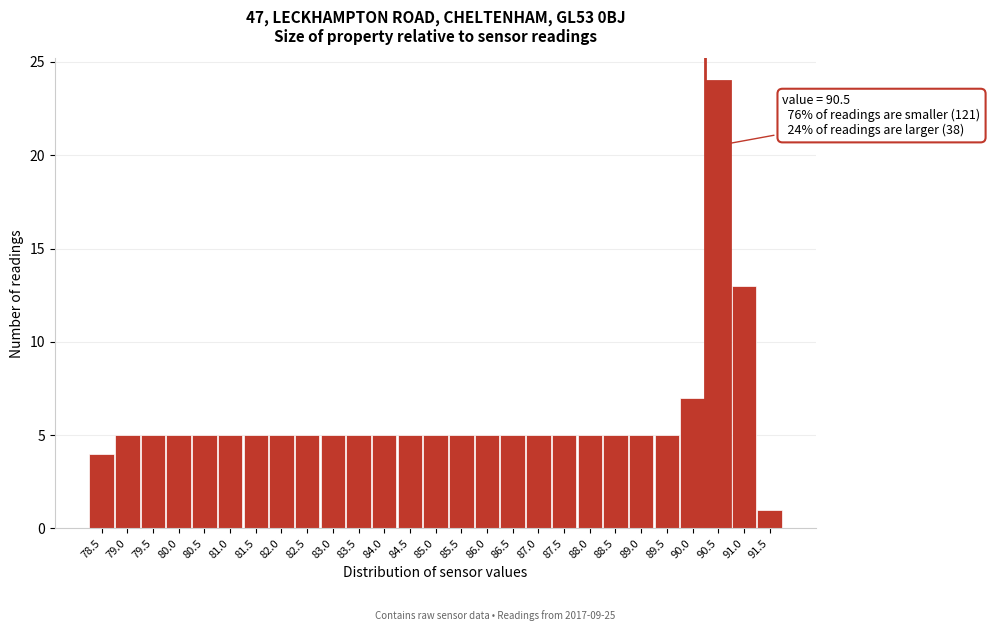

Reading left to right, what are all the values shown in this chart?

78.5=4	79.0=5	79.5=5	80.0=5	80.5=5	81.0=5	81.5=5	82.0=5	82.5=5	83.0=5	83.5=5	84.0=5	84.5=5	85.0=5	85.5=5	86.0=5	86.5=5	87.0=5	87.5=5	88.0=5	88.5=5	89.0=5	89.5=5	90.0=7	90.5=24	91.0=13	91.5=1